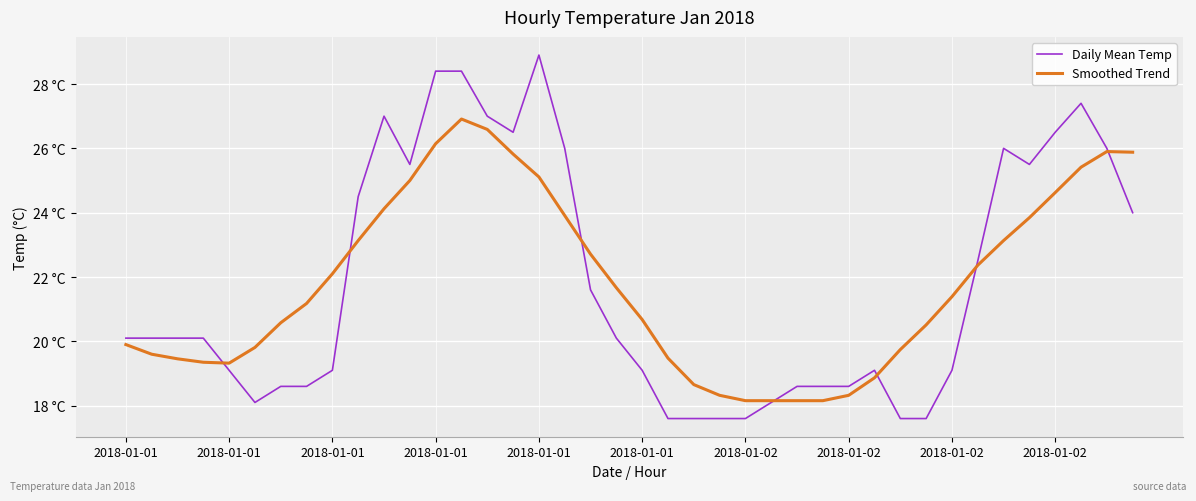

List the series in order of their peak value, highest first.

Daily Mean Temp, Smoothed Trend